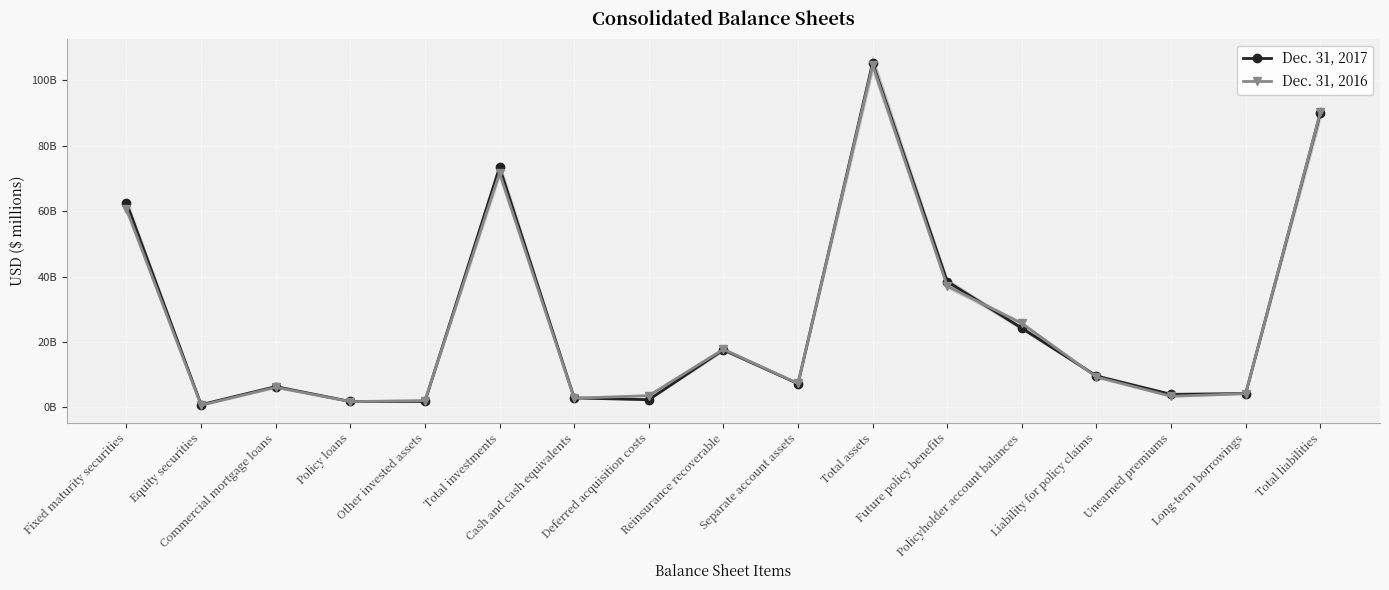

Rank the categories by Dec. 31, 2017 value from highest to lowest.

Total assets, Total liabilities, Total investments, Fixed maturity securities, Future policy benefits, Policyholder account balances, Reinsurance recoverable, Liability for policy claims, Separate account assets, Commercial mortgage loans, Long-term borrowings, Unearned premiums, Cash and cash equivalents, Deferred acquisition costs, Other invested assets, Policy loans, Equity securities